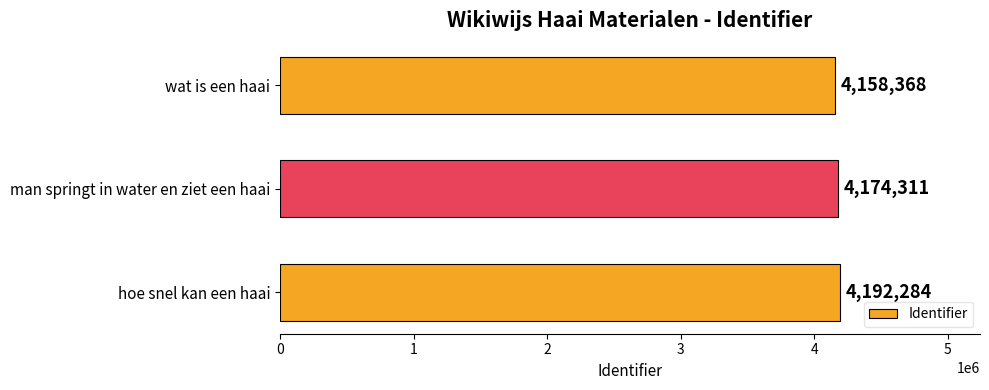

True or false: the data shows 4158368 at wat is een haai.

True